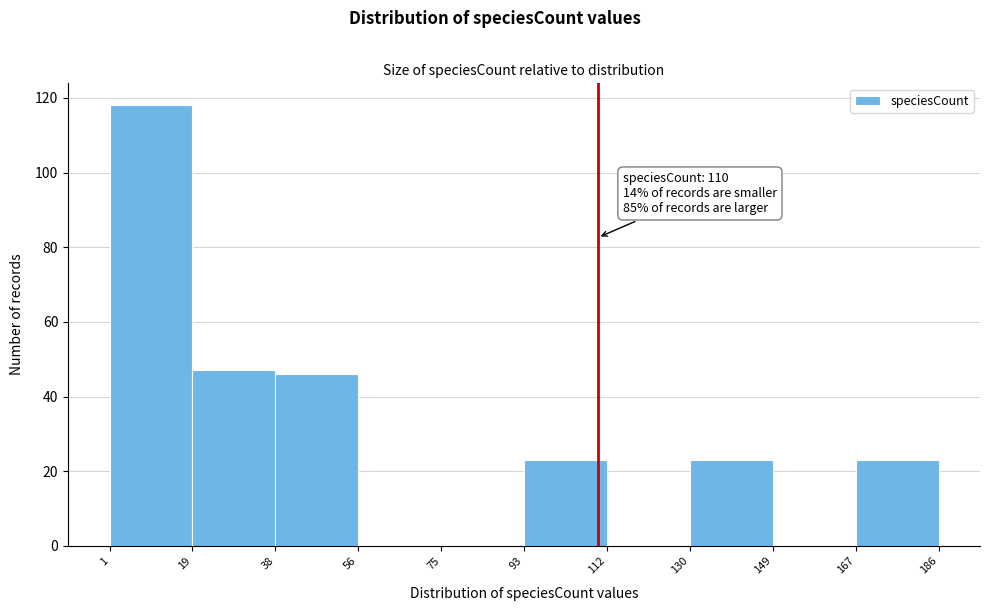

Over which range of the x-axis is the bar tallest?

1 to 19